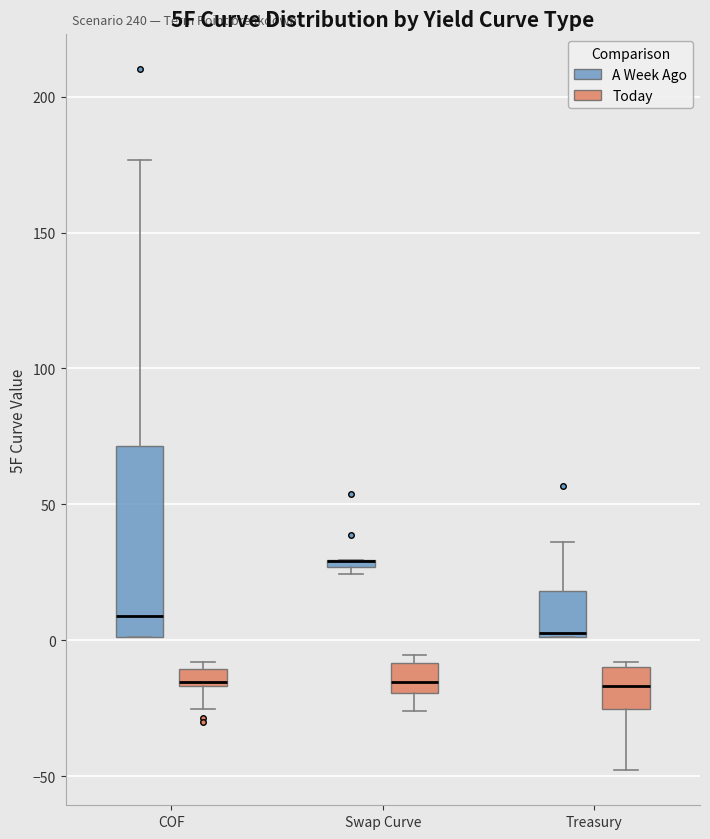

Where is the upper edge of the box for Swap Curve (A Week Ago) on the y-axis? The values are not printed on the chart, so give them approximately, as read against the axis.

30